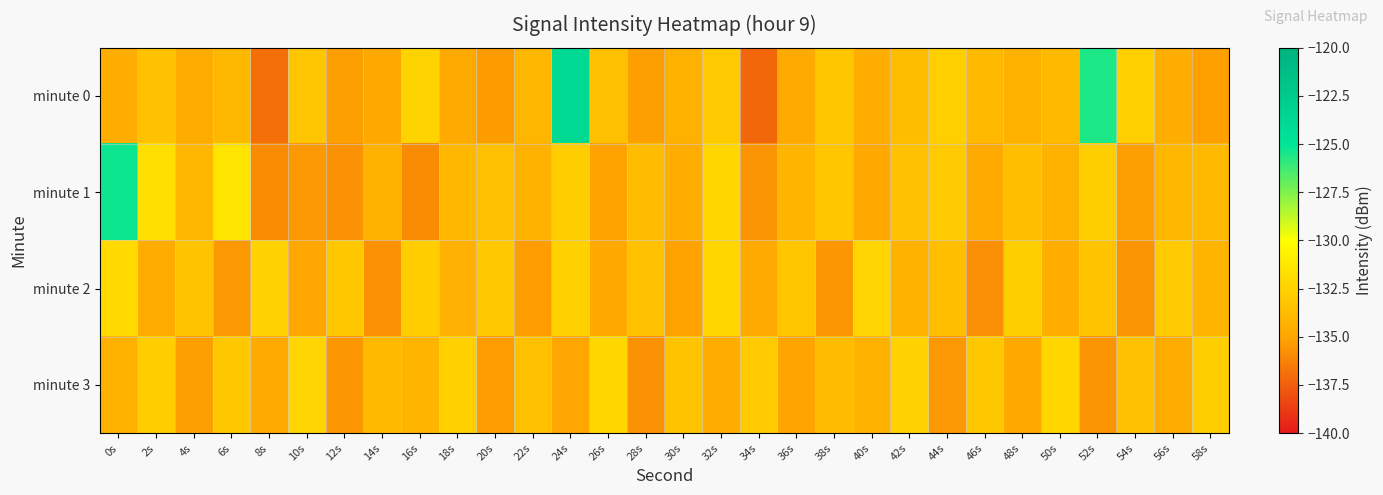

Which series has the largest total across all categories?

minute 0